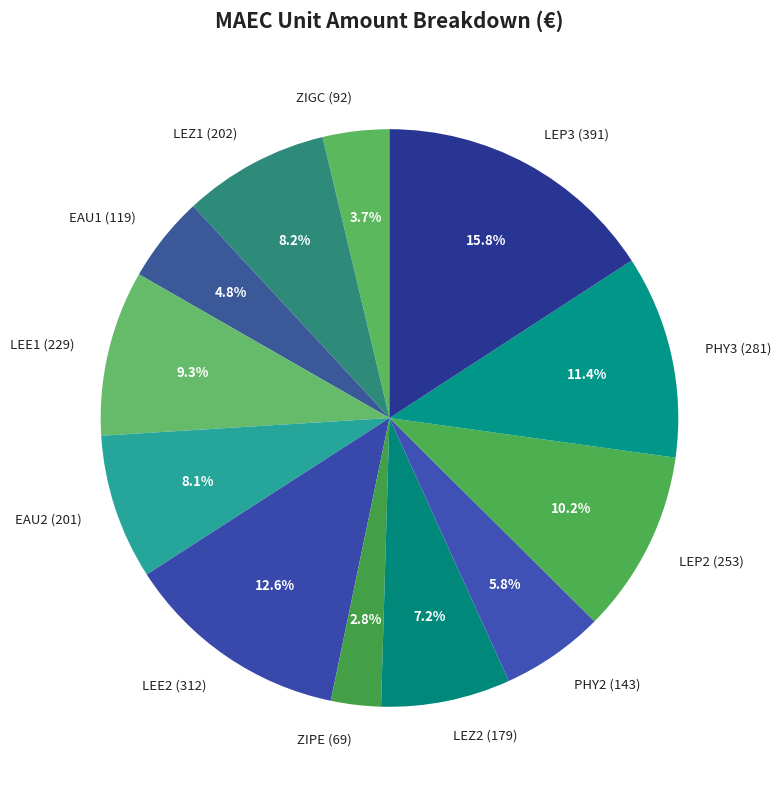

How many segments does this pie chart have?

12